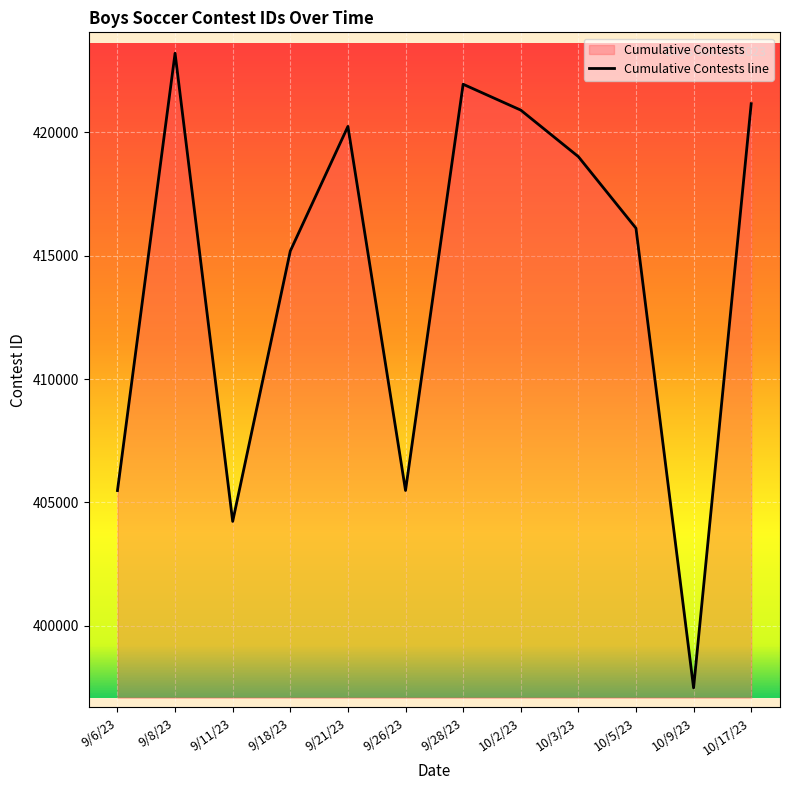

What position from the left is 10/9/23?

11